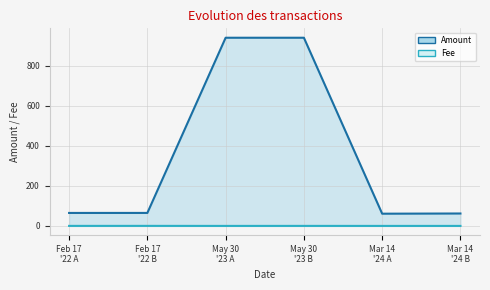

Rank the categories by Amount value from lowest to highest.

Mar 14 '24 A, Mar 14 '24 B, Feb 17 '22 A, Feb 17 '22 B, May 30 '23 A, May 30 '23 B